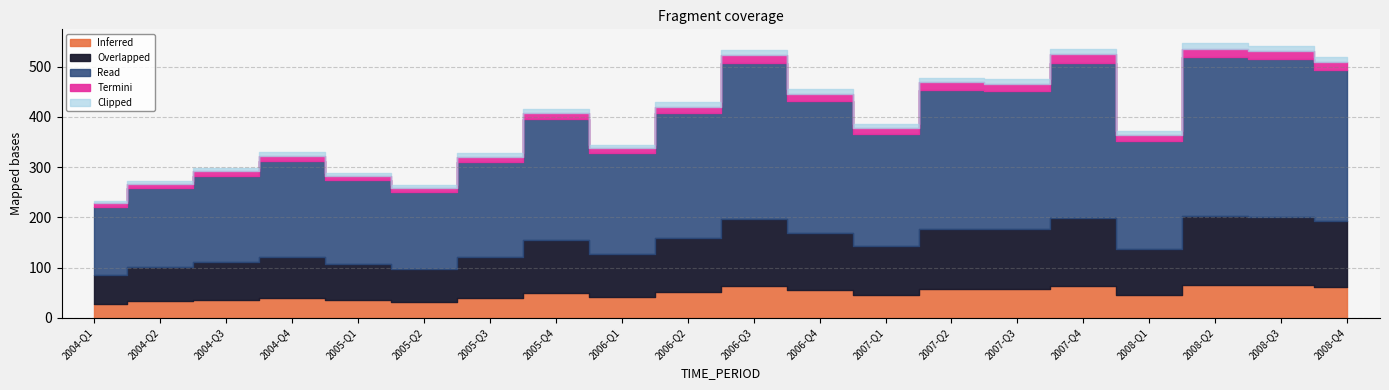

How many points are lower than both their immediate neighbors (excluding endpoints)?

5